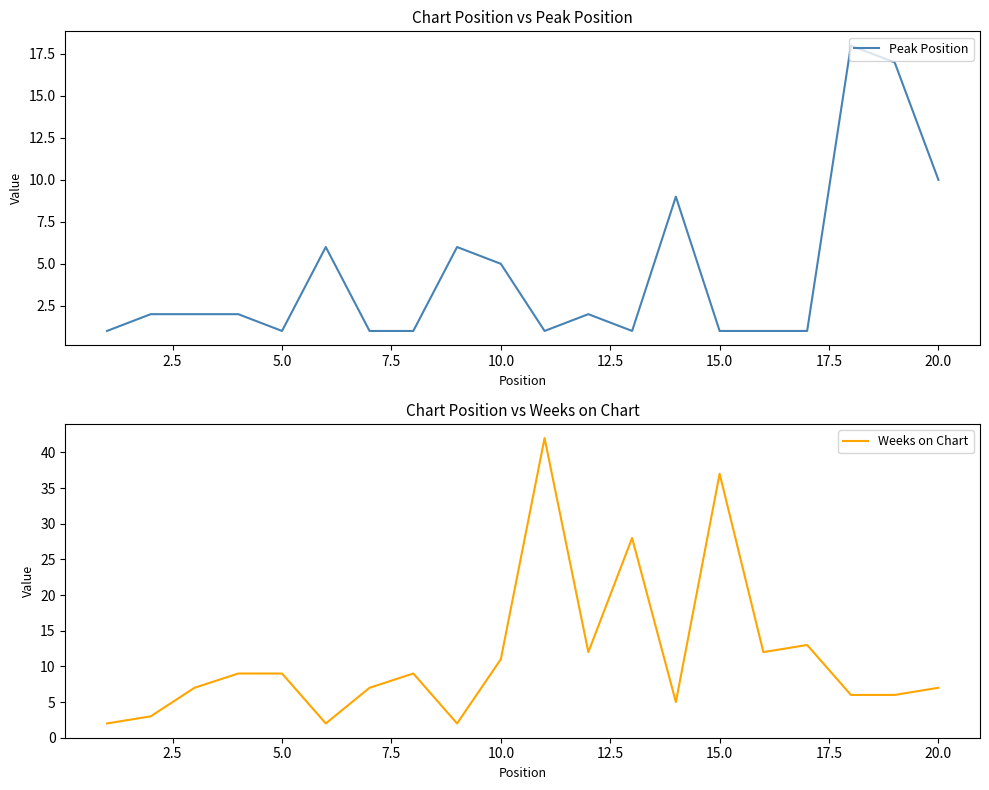

What is the lowest value of the Weeks on Chart series?

2